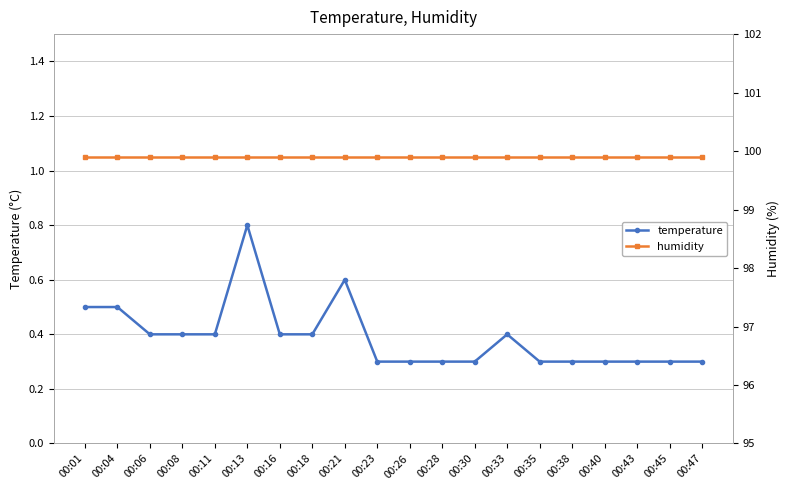

The temperature series shows 0.7 at 00:16. True or false?

False